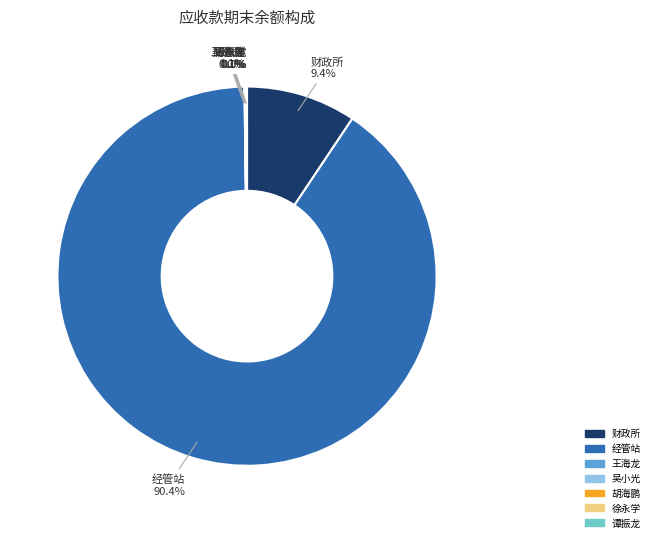

The 财政所 slice represents 1% of the pie. True or false?

False